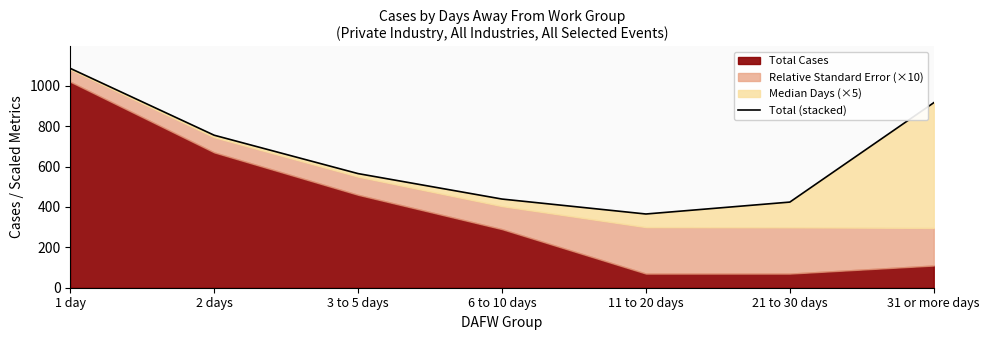

Which has a higher value, 1 day or 31 or more days?

1 day